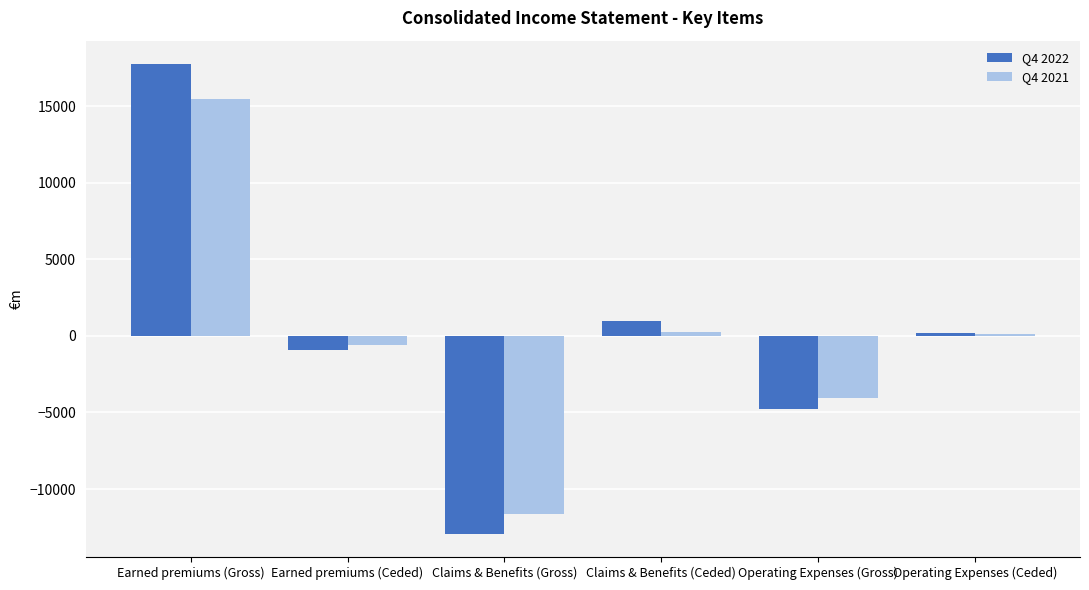

The value of Q4 2021 at Operating Expenses (Ceded) is 89.8. True or false?

True